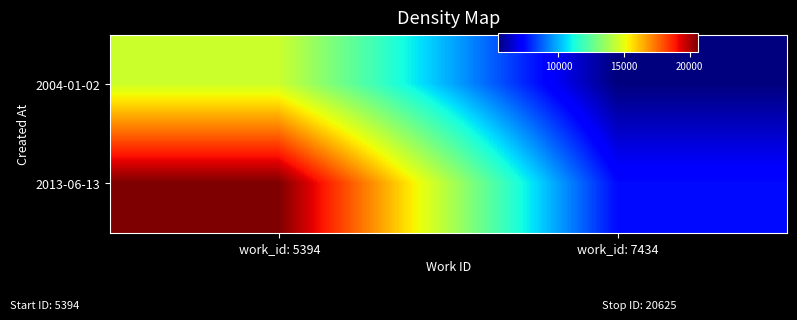

List the series in order of their overall mean, highest first.

2013-06-13, 2004-01-02